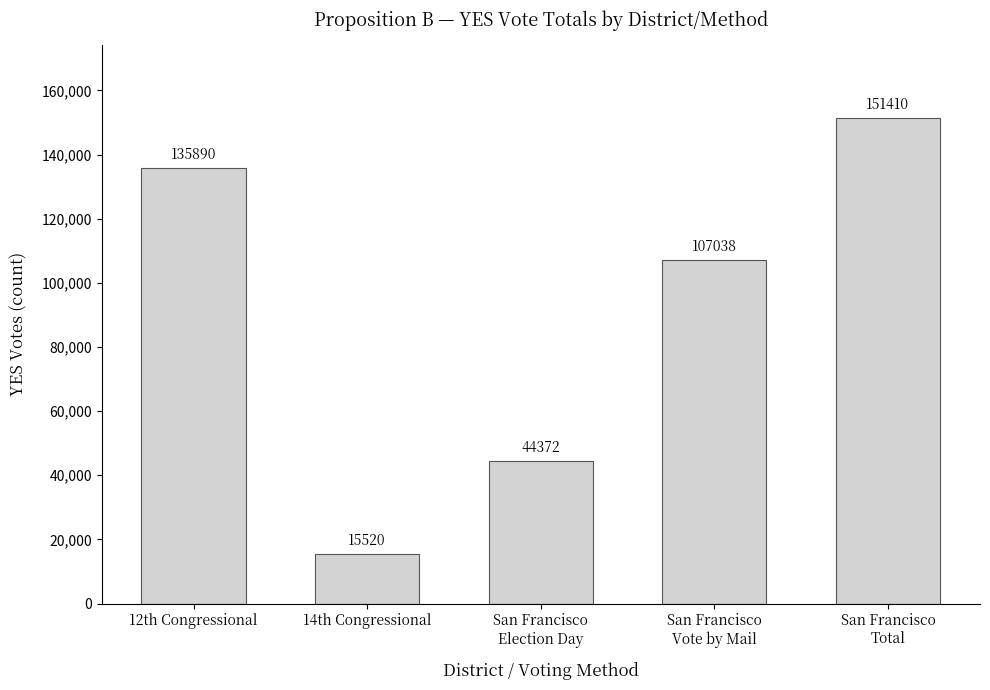

What is the change in value from 14th Congressional to San Francisco
Total?

+135890